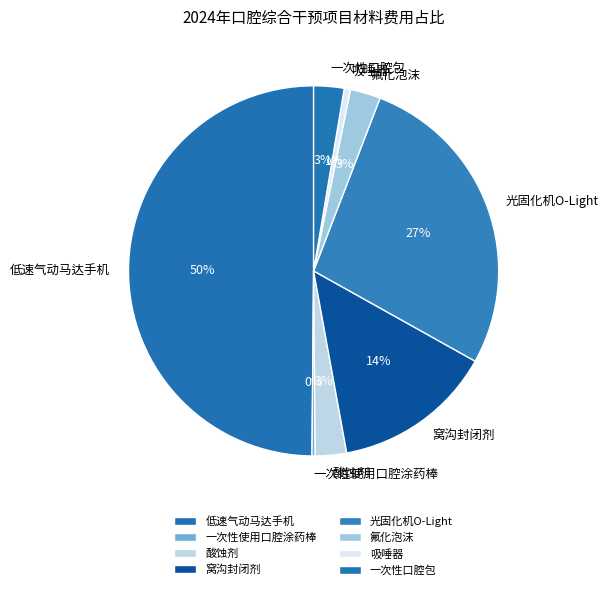

What percentage is the 光固化机O-Light slice, to the nearest percent?

27%